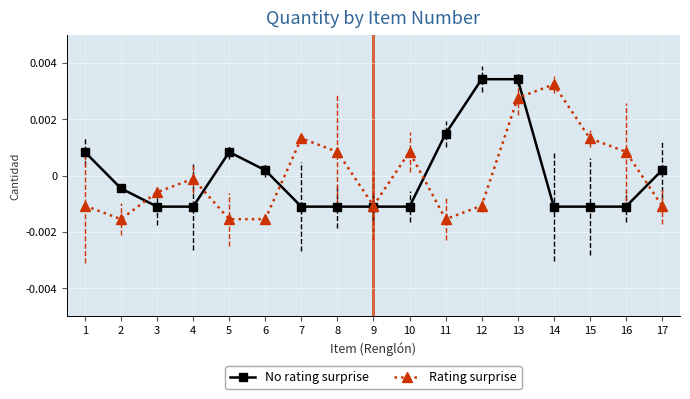

Where is the first local minimum for Rating surprise?

2